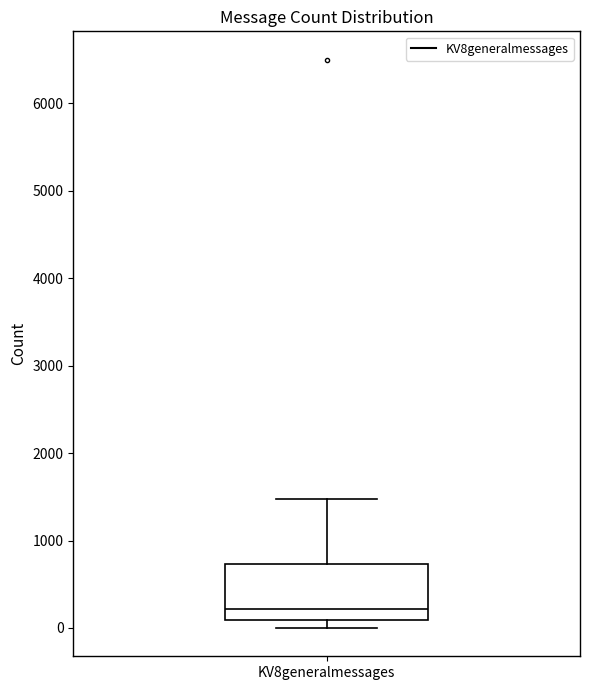

Read this box plot against the y-axis: the position of the median line, the range covered by the box, and the ends of both whiskers. The values are not printed on the chart, so give them approximately, as read against the axis.

median 200, box 100 to 700, whiskers 0 to 1500